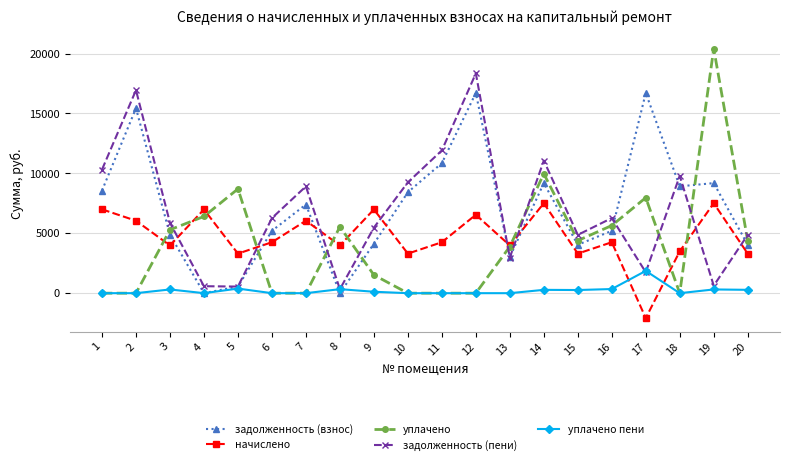

Is this an area chart (filled region under the line)?

No